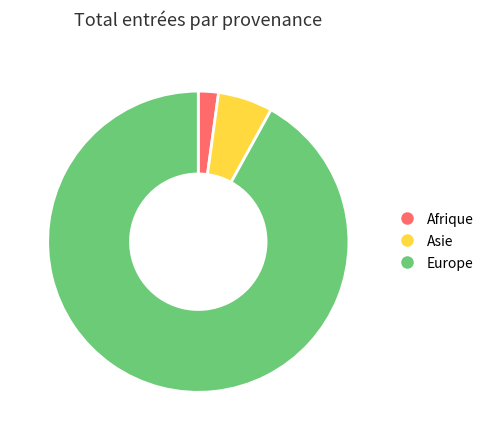

How many slices are in this pie chart?

3